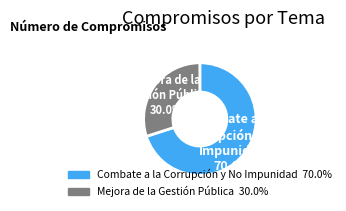

Is there a majority slice in this chart?

Yes